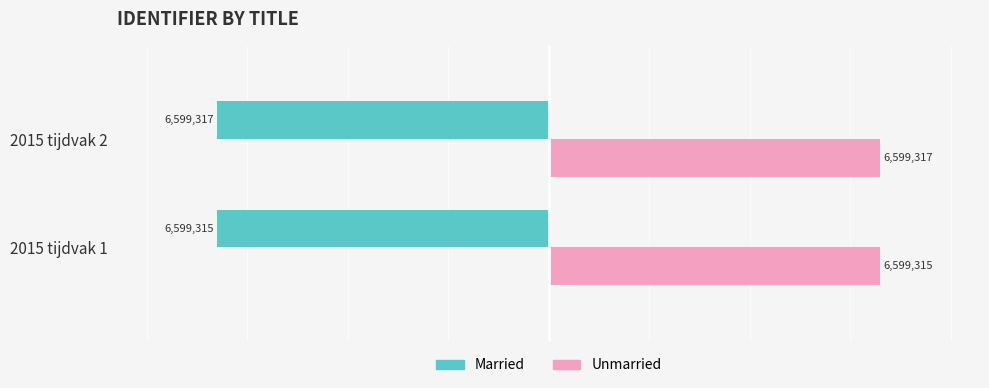

What is the sum of the Married values at 2015 tijdvak 2 and 2015 tijdvak 1?

-13198632